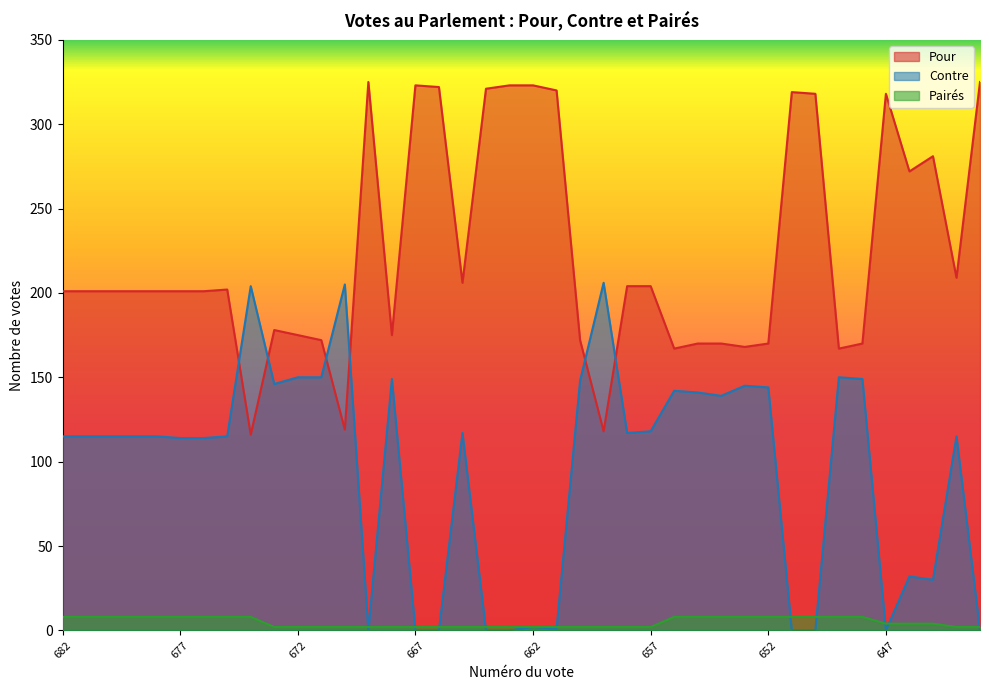

At which category does Pour reach its first local valley?

674